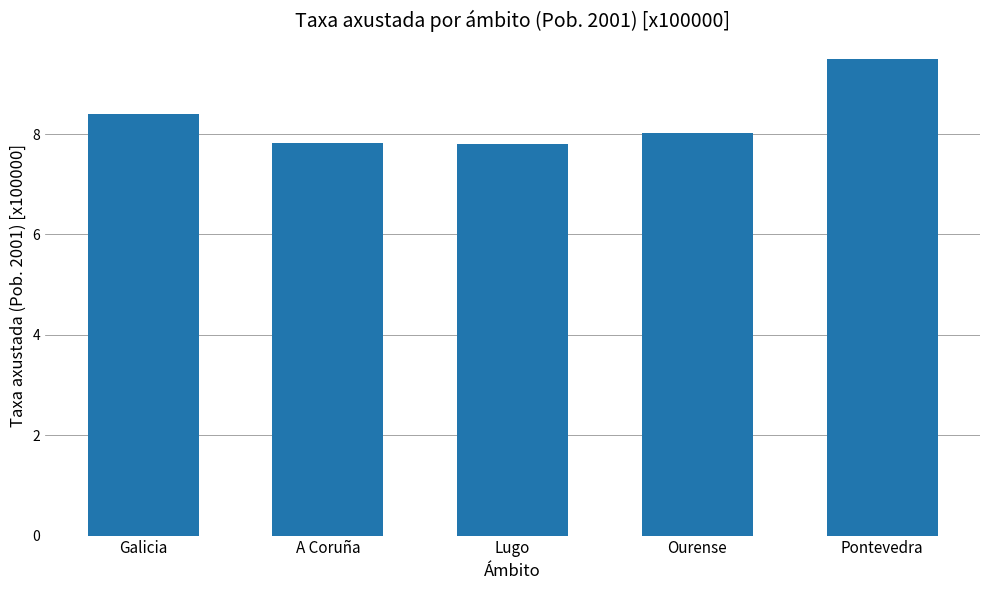

What is the label of the 4th bar from the left?

Ourense